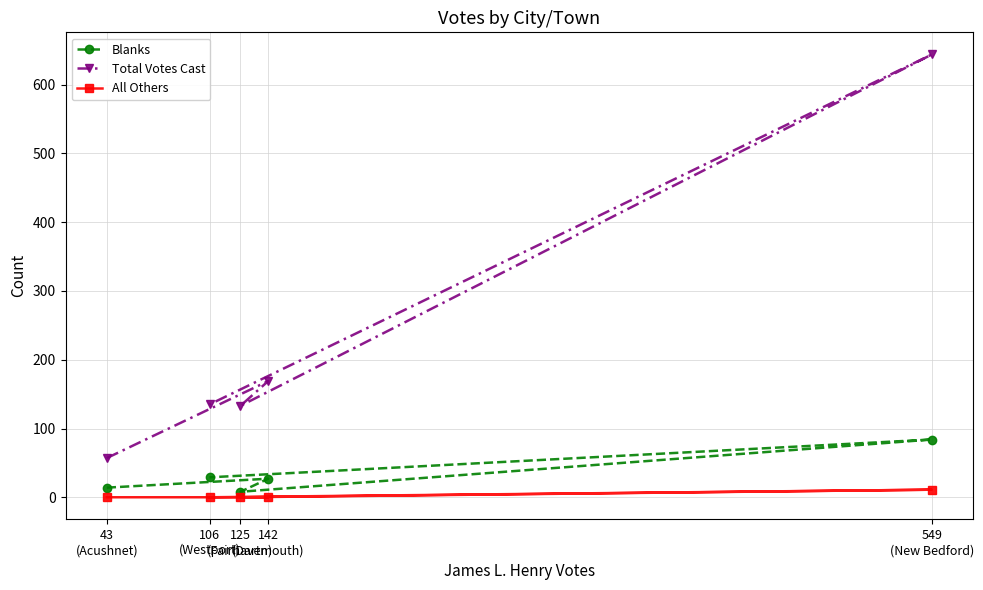

The All Others series shows 0 at 142
(Dartmouth). True or false?

True